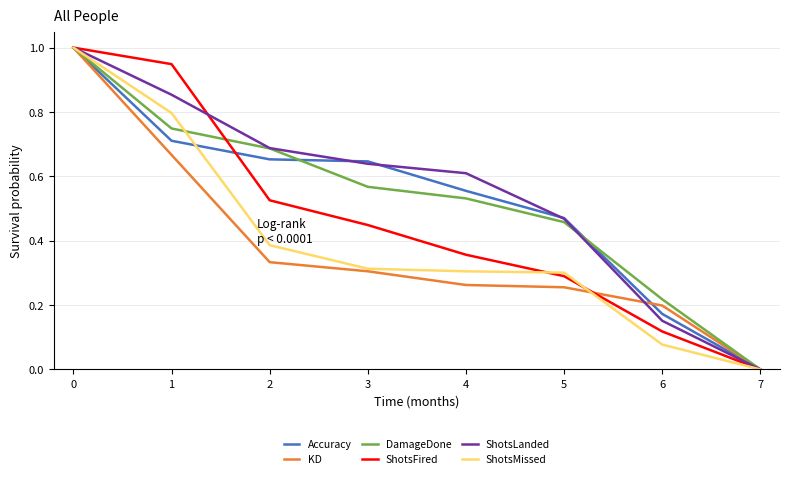

How many values in Accuracy are above zero?

7